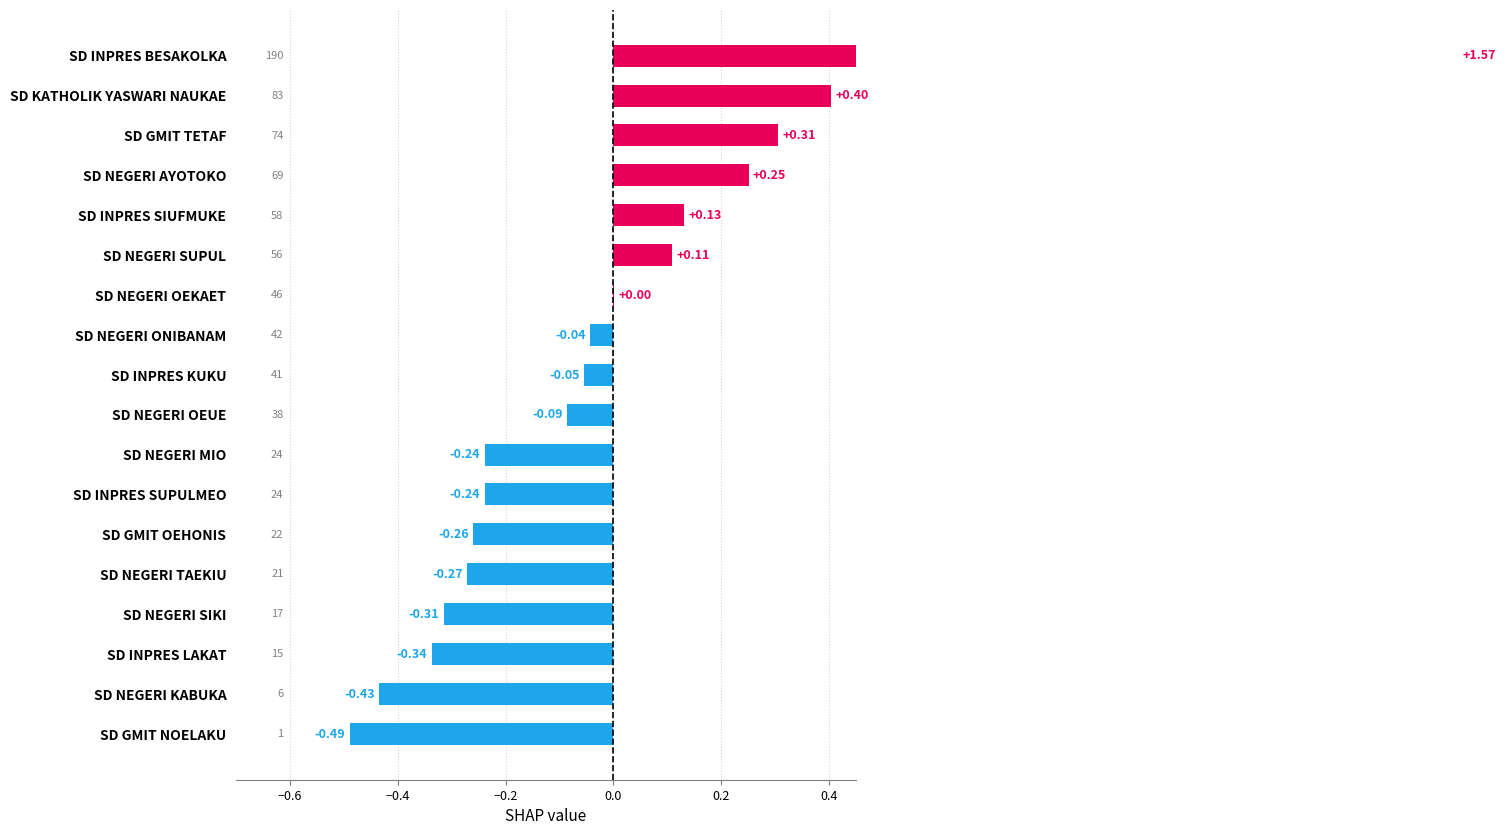

How many bars are there in total?

18